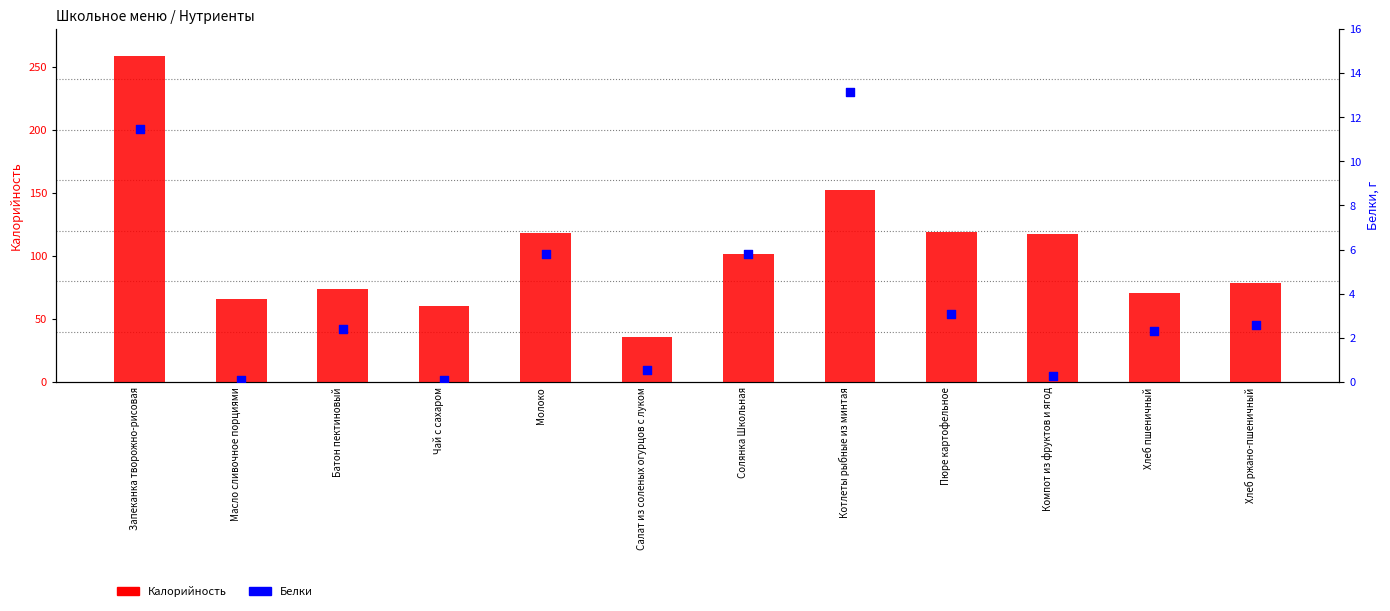

At which category is the sum across all series the highest?

Запеканка творожно-рисовая